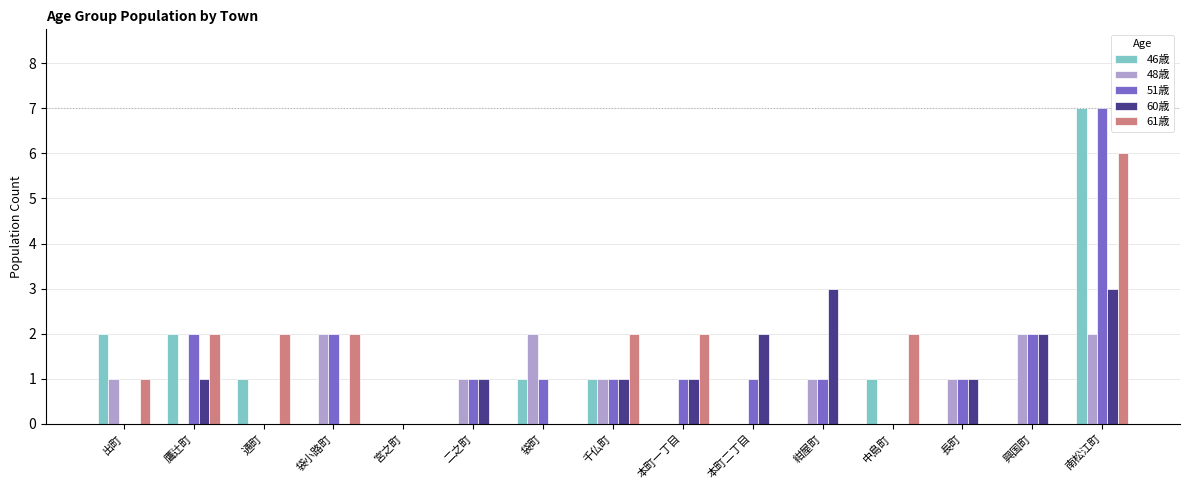

Which series changed the most between 出町 and 紺屋町?

60歳